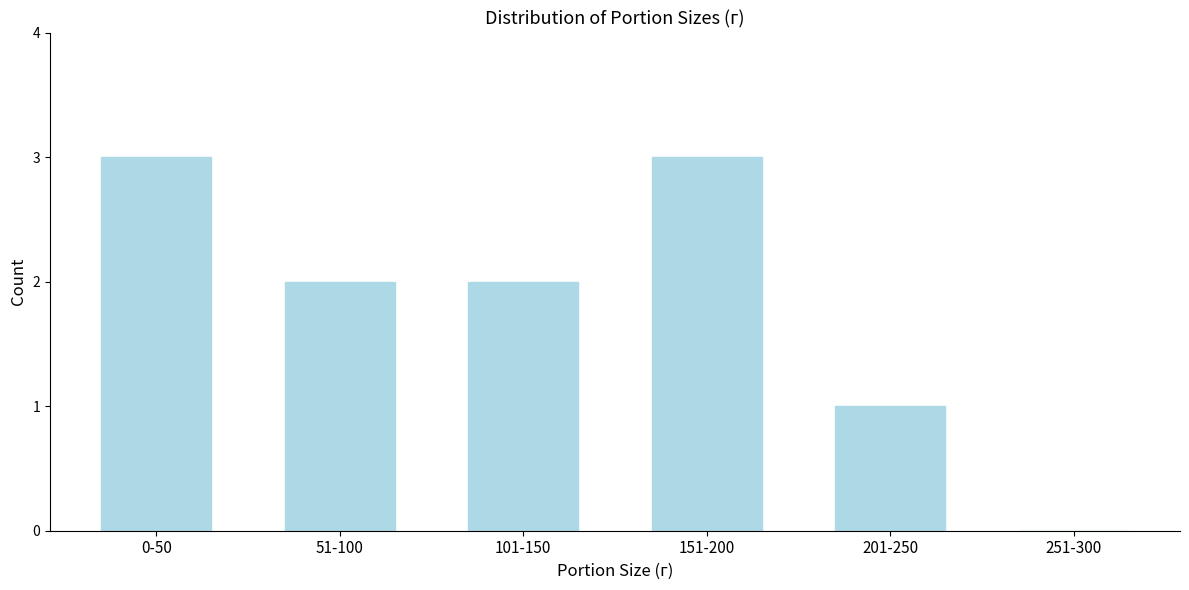

Reading left to right, extract all data points from this chart.

0-50=3	51-100=2	101-150=2	151-200=3	201-250=1	251-300=0